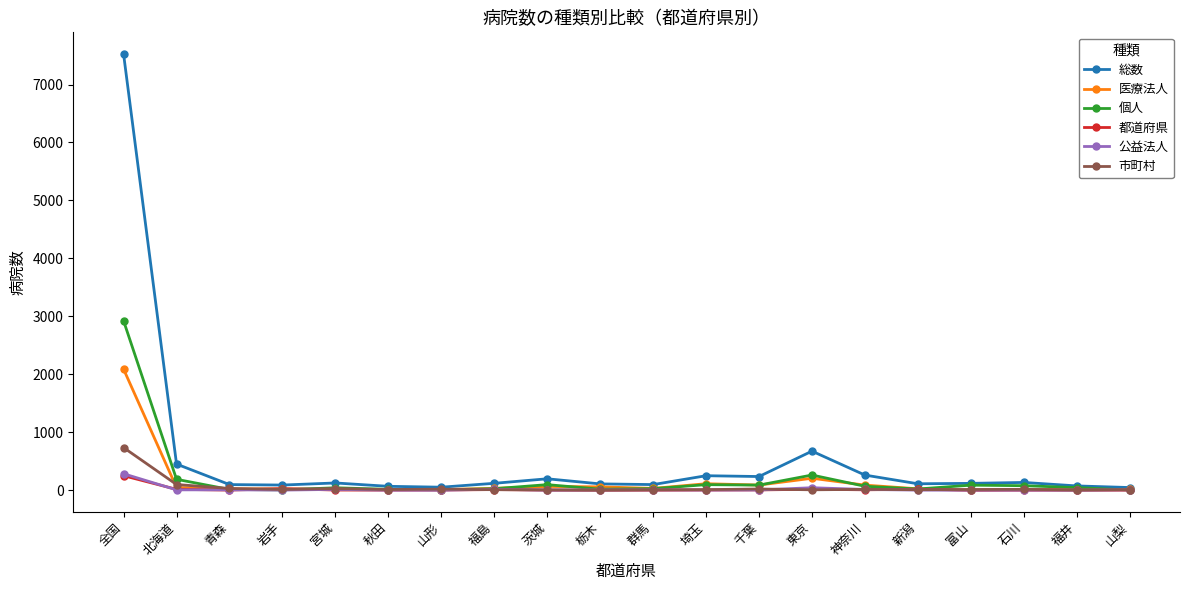

Which series has the widest spread of values?

総数